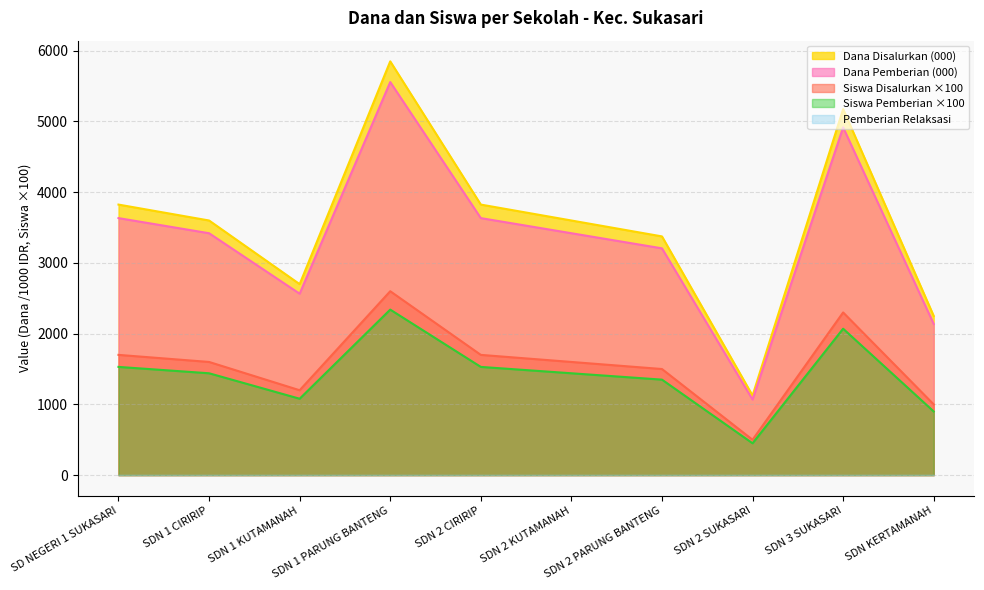

How many interior local peaks does the Siswa Disalurkan series have?

2